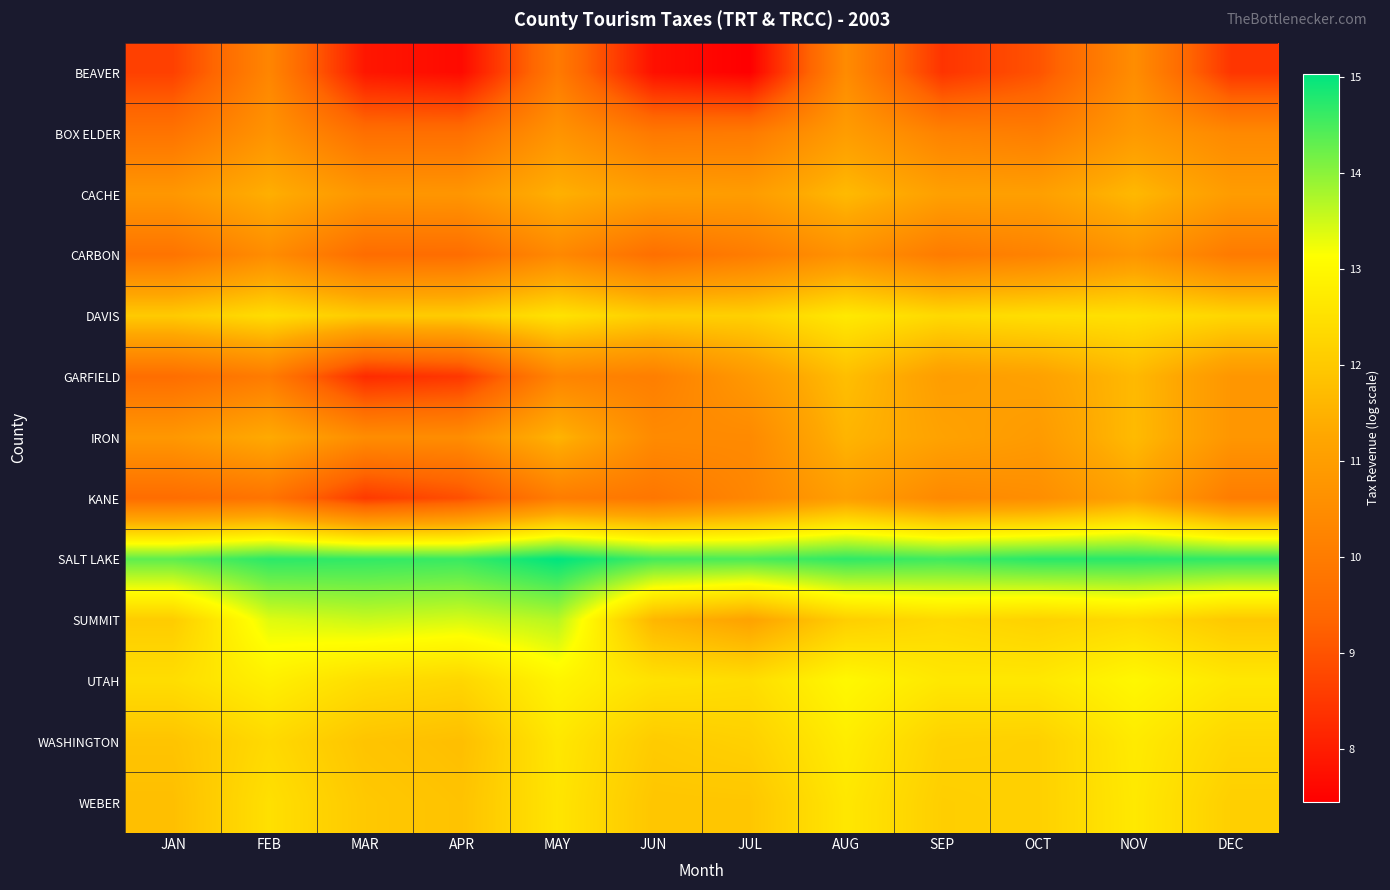

Count the number of categories in the chart.

12